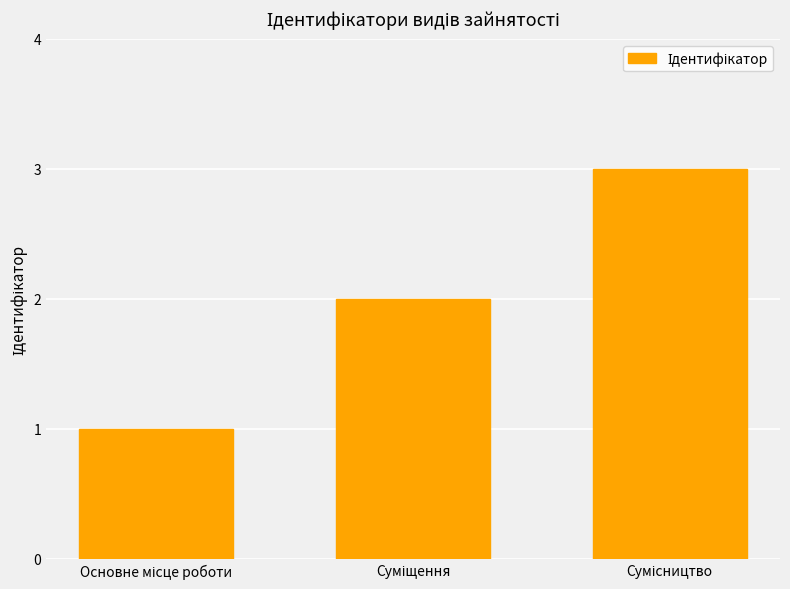

What is the value of the 2nd bar from the left?

2